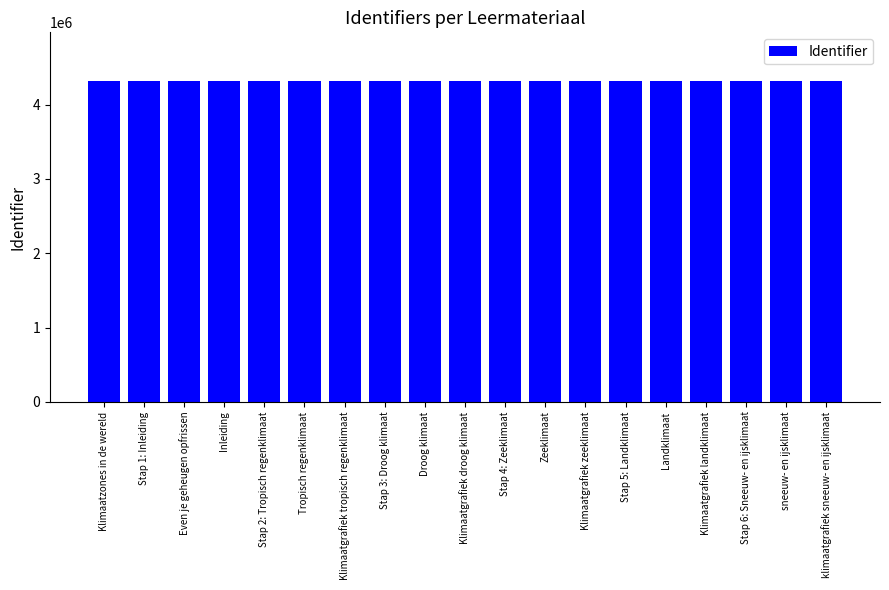

What is the sum of the values at Inleiding and Landklimaat?

8649195